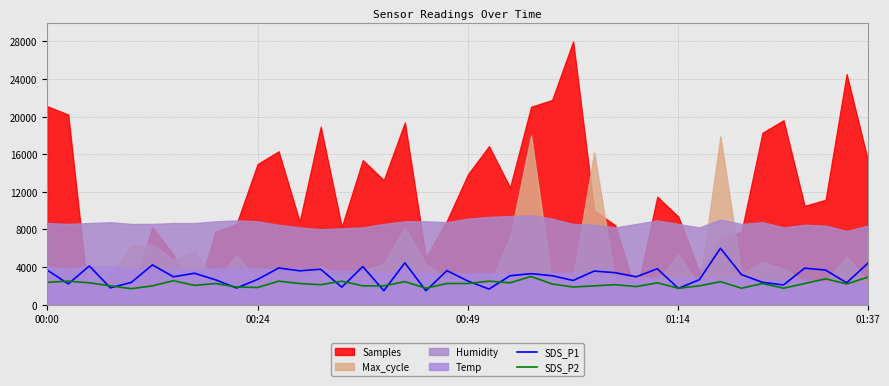

How many data points in SDS_P1 are less than 3078?

19